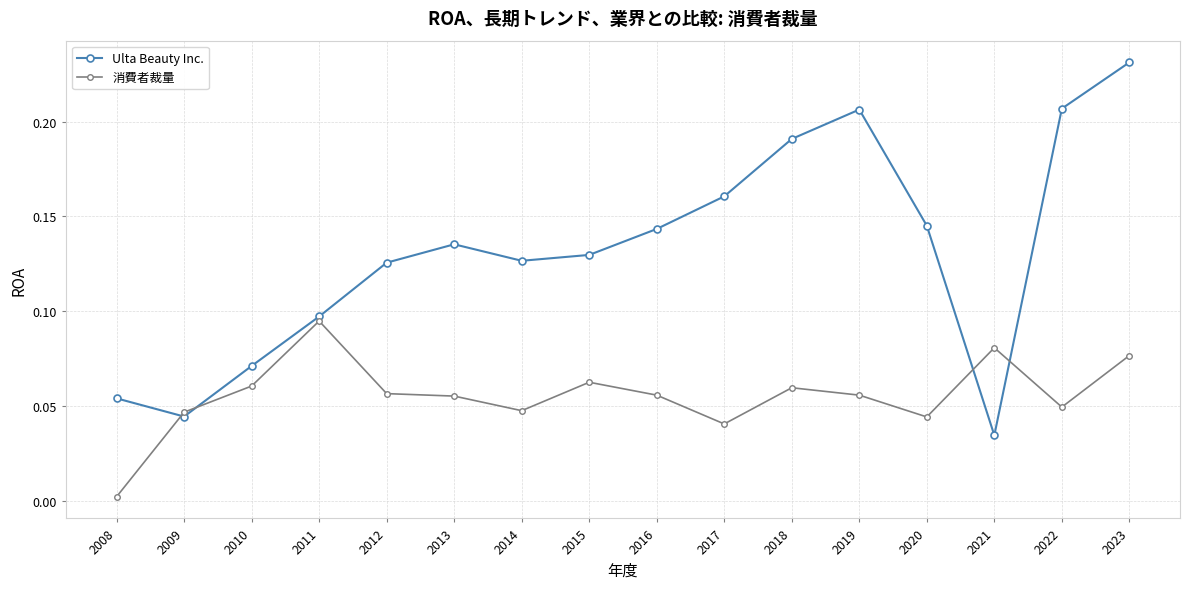

Does the chart display data point markers on the line(s)?

Yes